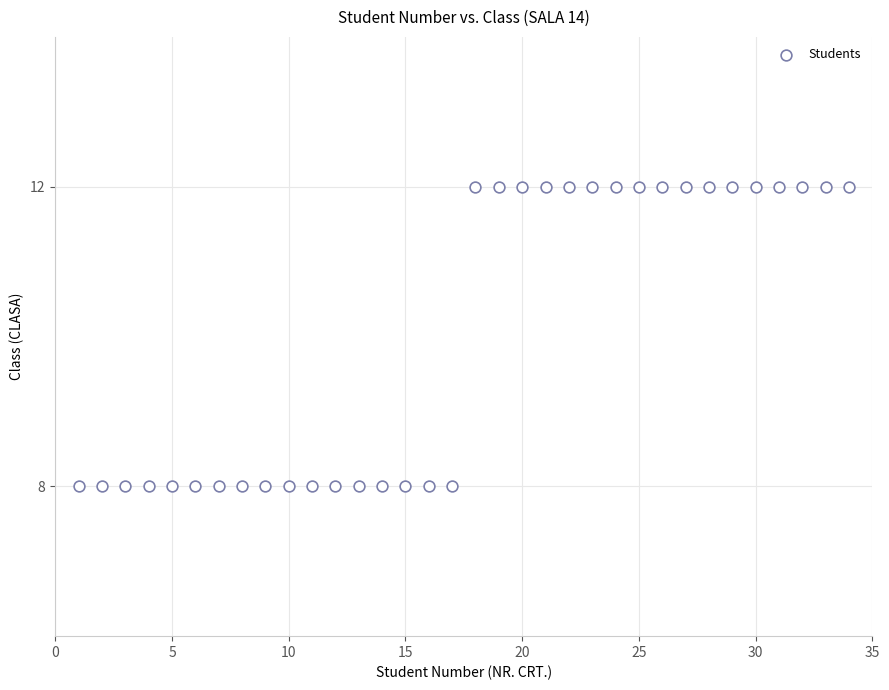

What is the range of Y values (max minus min)?

4